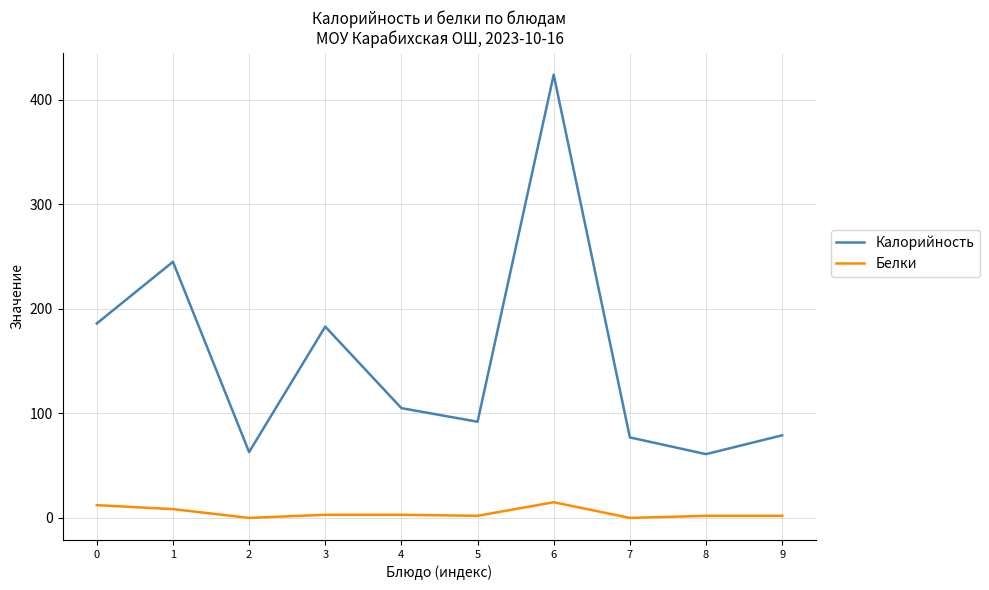

Where is the first local maximum for Калорийность?

1